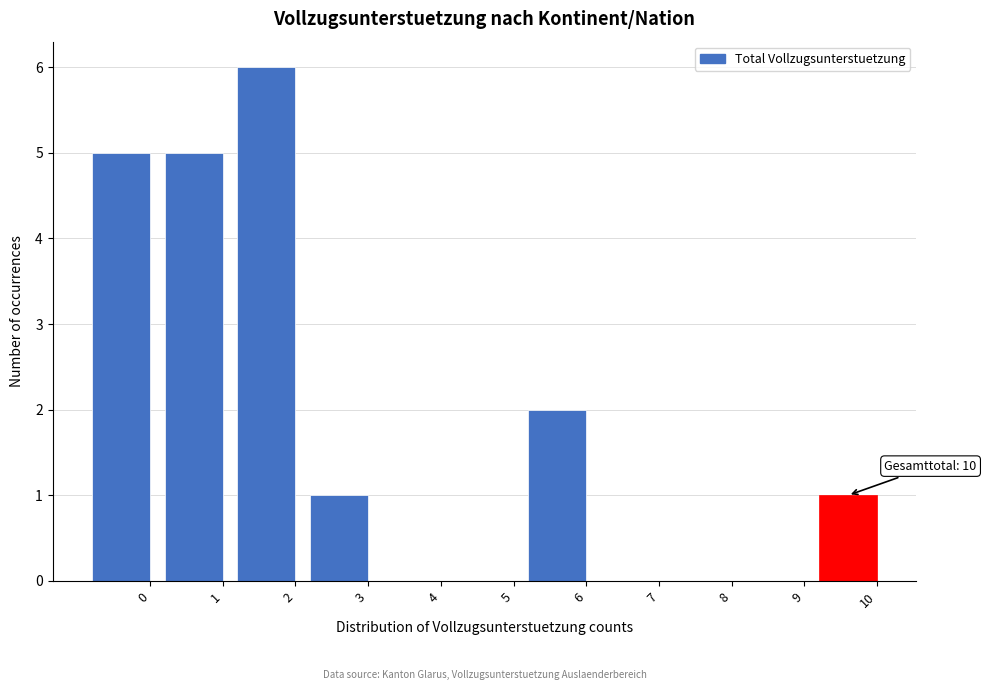

Reading right to left, transcribe all the data shown in this chart.

10=1	9=0	8=0	7=0	6=2	5=0	4=0	3=1	2=6	1=5	0=5